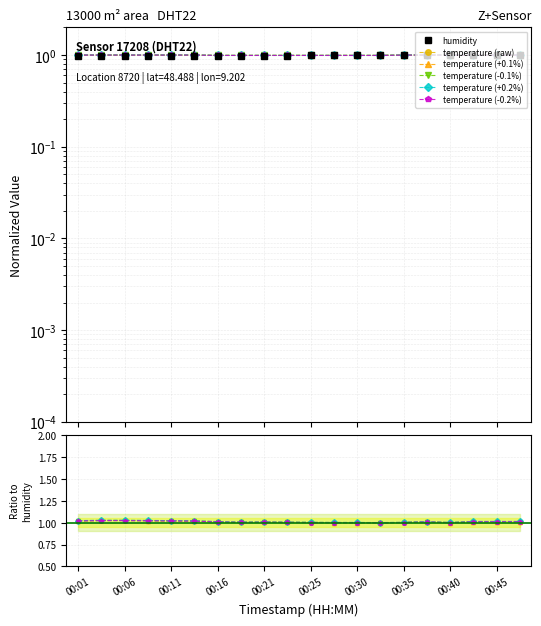

How many values in the temperature (+0.1%) series are below 1?

1